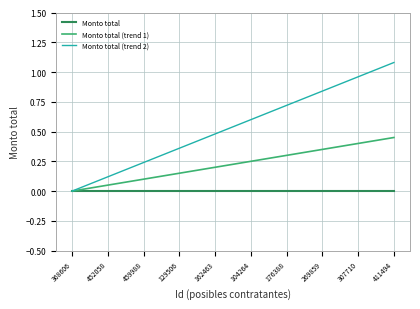

What position from the left is 162463?

5